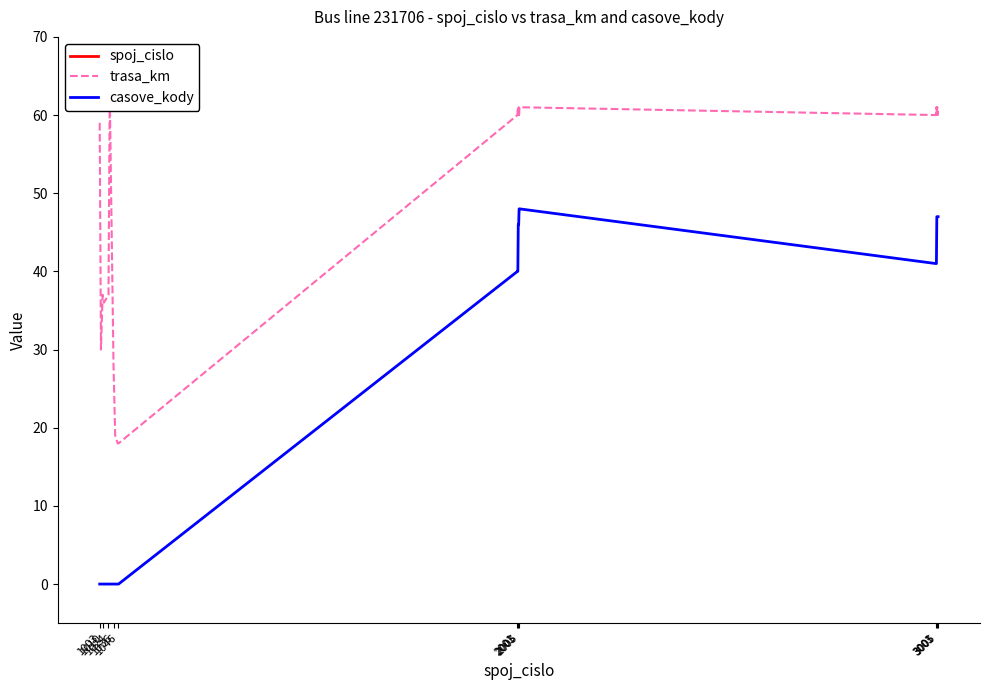

What is the difference between the highest and lowest values at 1024?

1024